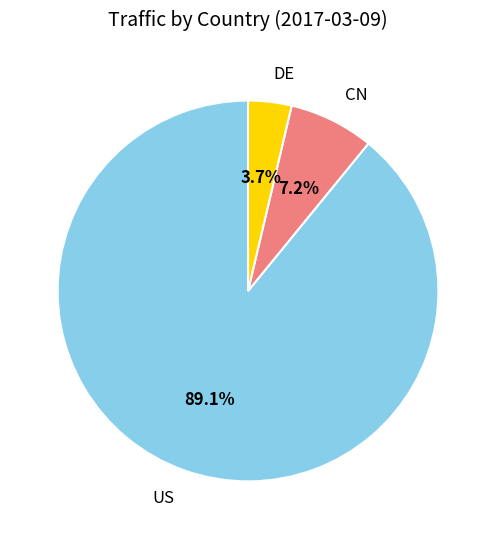

How many slices are in this pie chart?

3